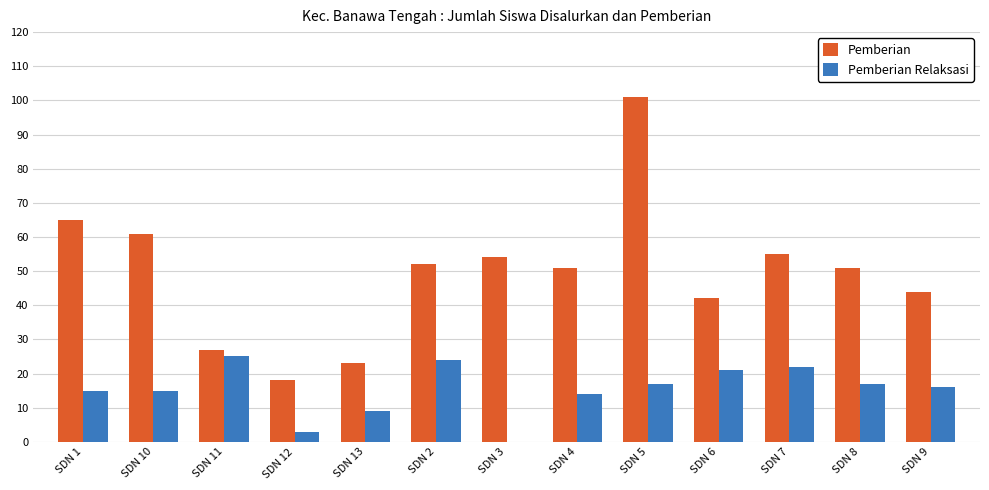

At which category is the sum across all series the highest?

SDN 5